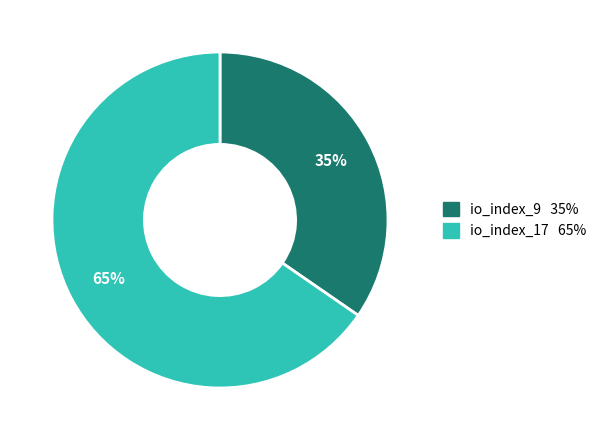

To the nearest percent, what is the average slice percentage?

50%